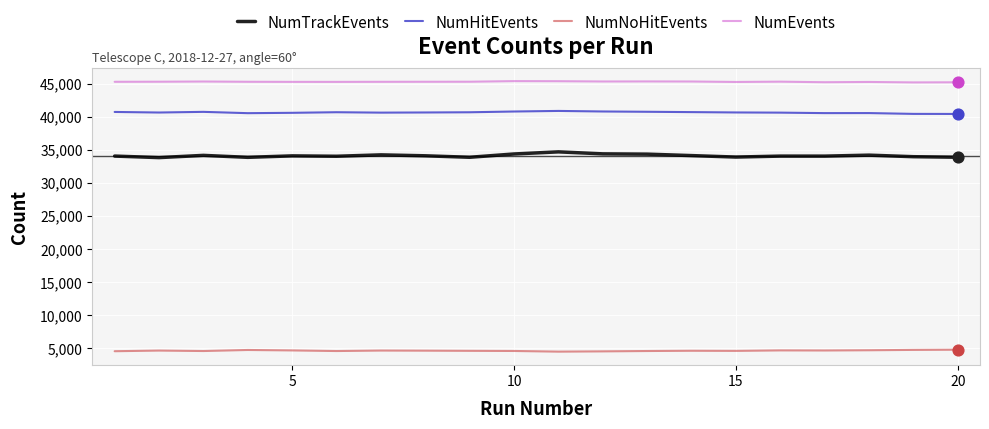

Which series has the largest total across all categories?

NumEvents